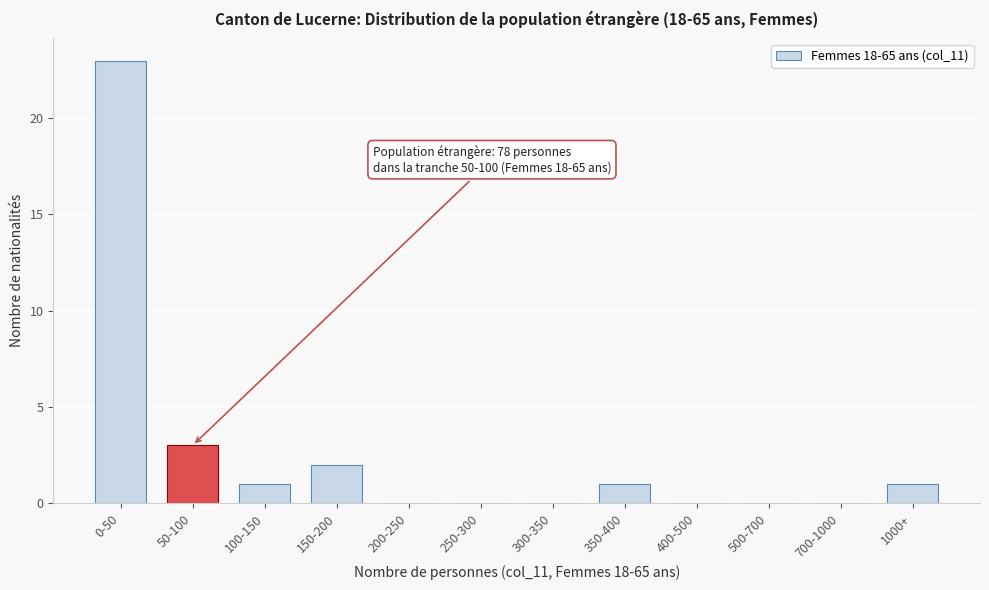

Reading left to right, list all the values displayed in this chart.

0-50=23	50-100=3	100-150=1	150-200=2	200-250=0	250-300=0	300-350=0	350-400=1	400-500=0	500-700=0	700-1000=0	1000+=1